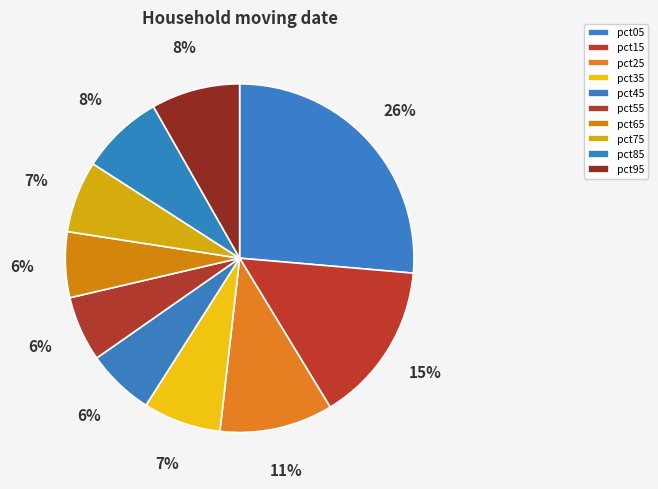

What is the change in value from pct35 to pct75?

-0.1